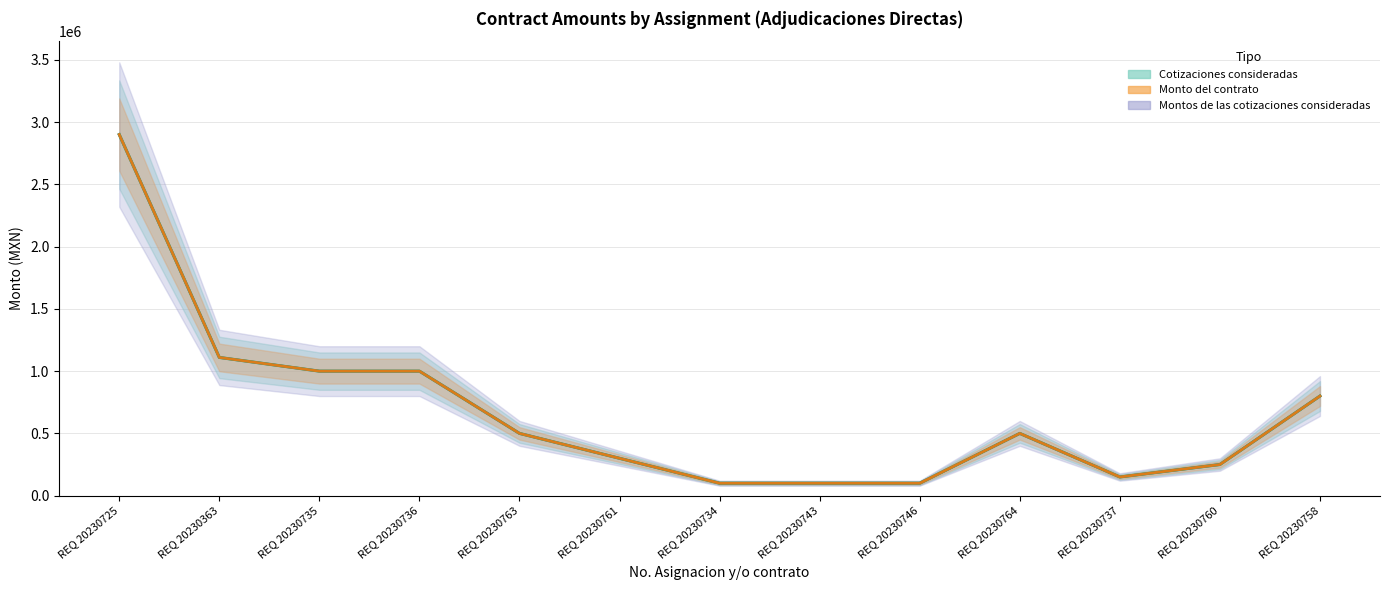

At which label is Monto del contrato closest to 1499999?

REQ 20230363